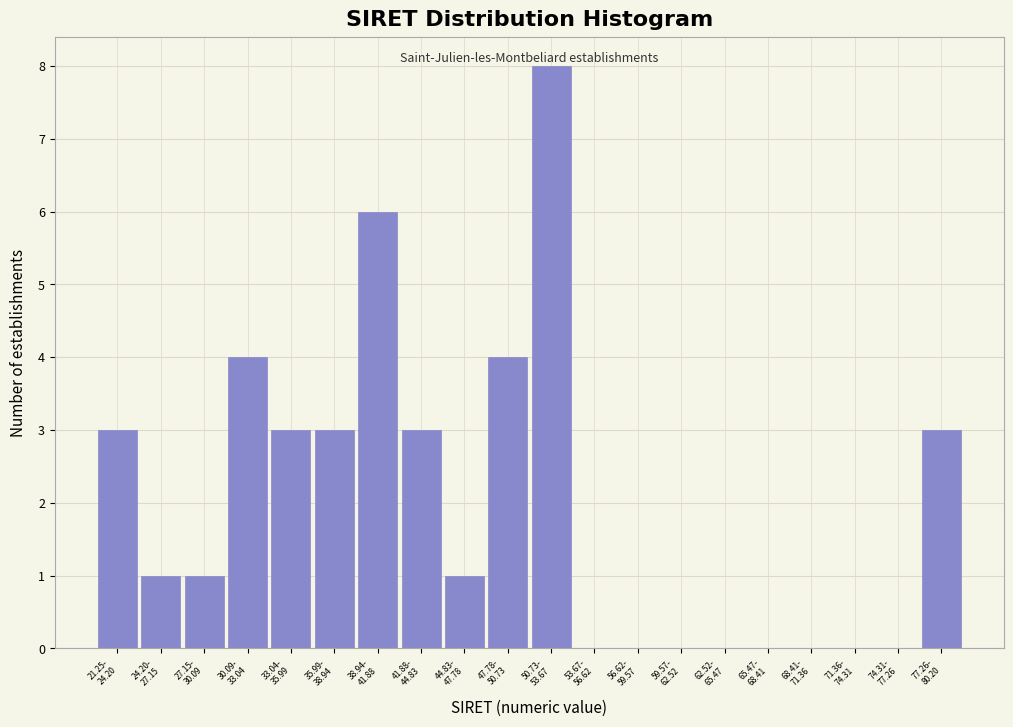

What is the greatest value displayed?

8